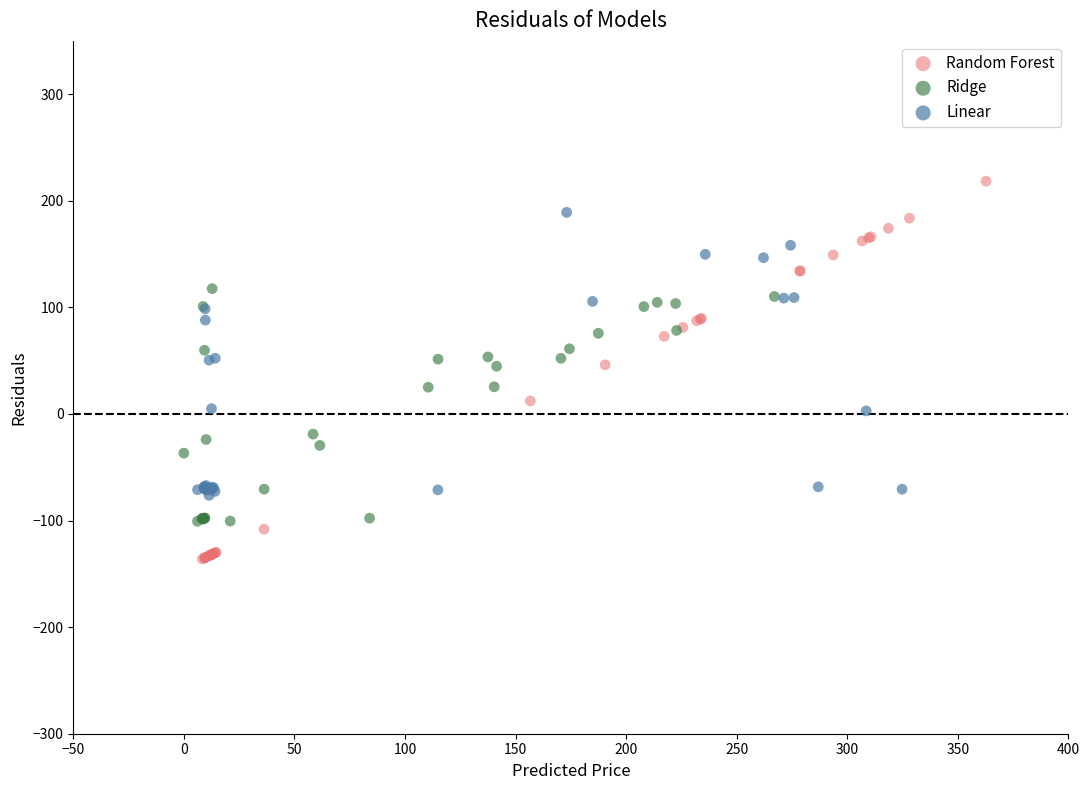

Which series has the widest spread of Y values?

Random Forest